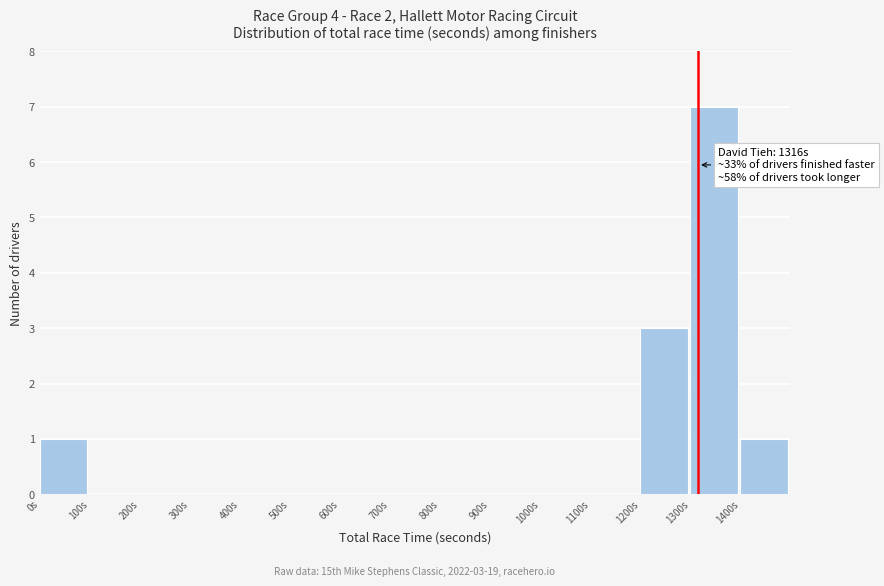

Over which range of the x-axis is the bar tallest?

1300 to 1400